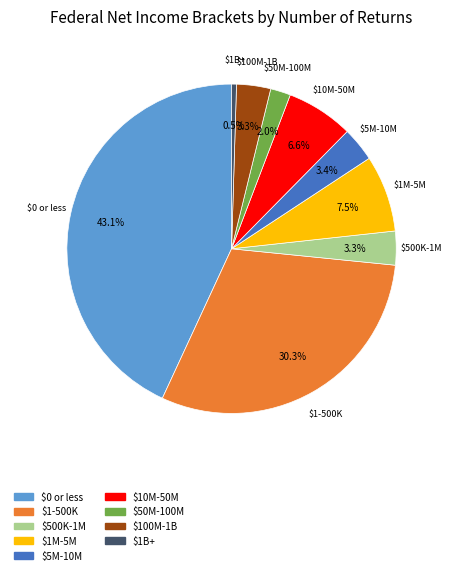

Does any single category account for the majority?

No